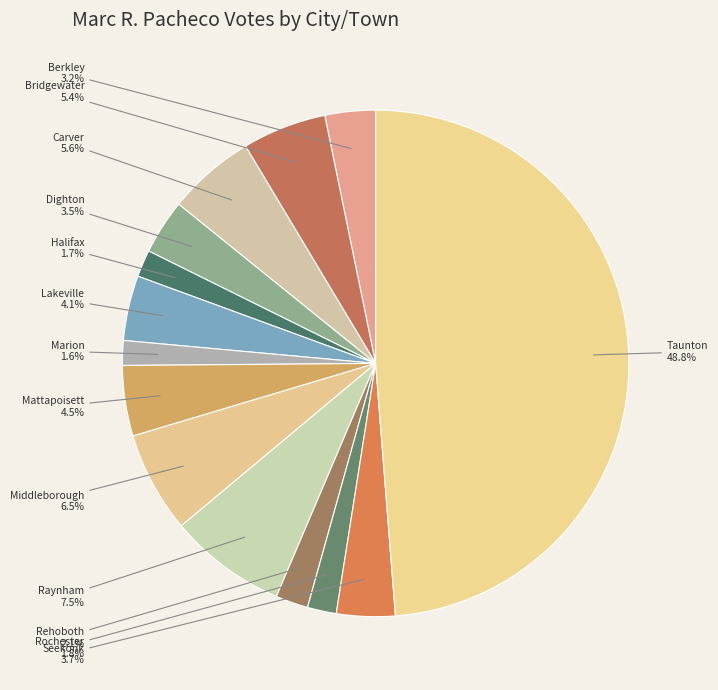

How many slices are in this pie chart?

14